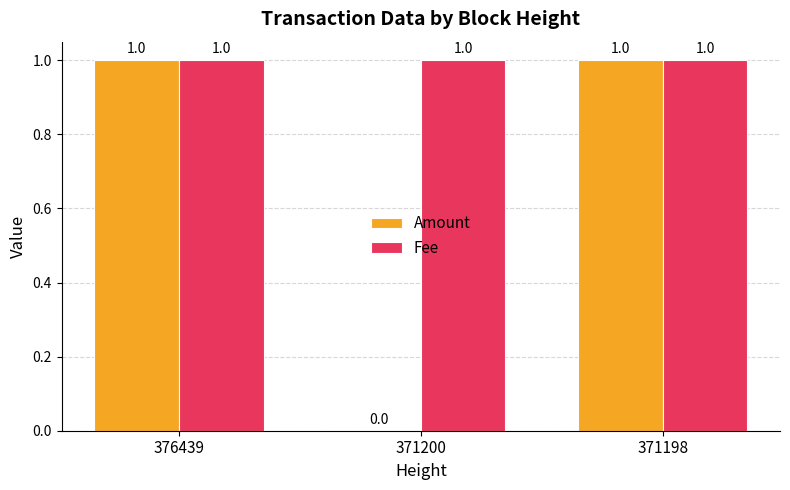

What is the sum of all Fee values?

3